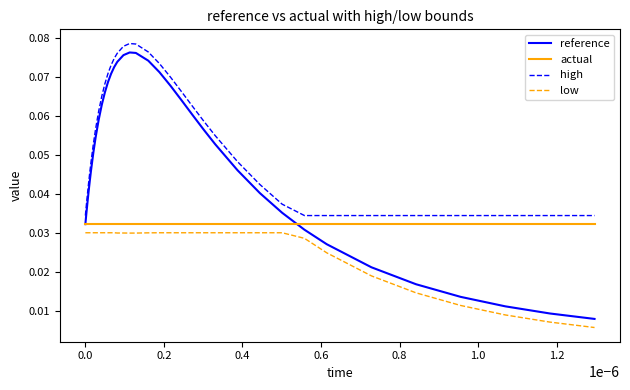

Which series has the largest total across all categories?

high